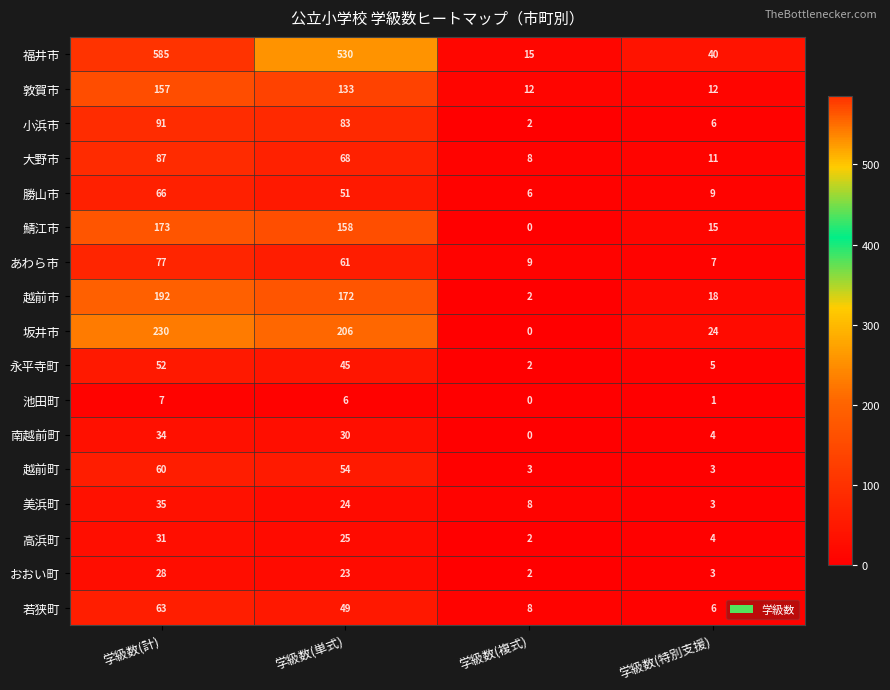

The 大野市 series shows 87 at 学級数(計). True or false?

True